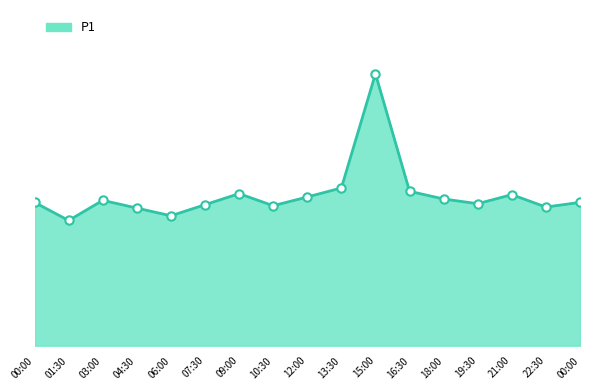

What is the average value?

4.5